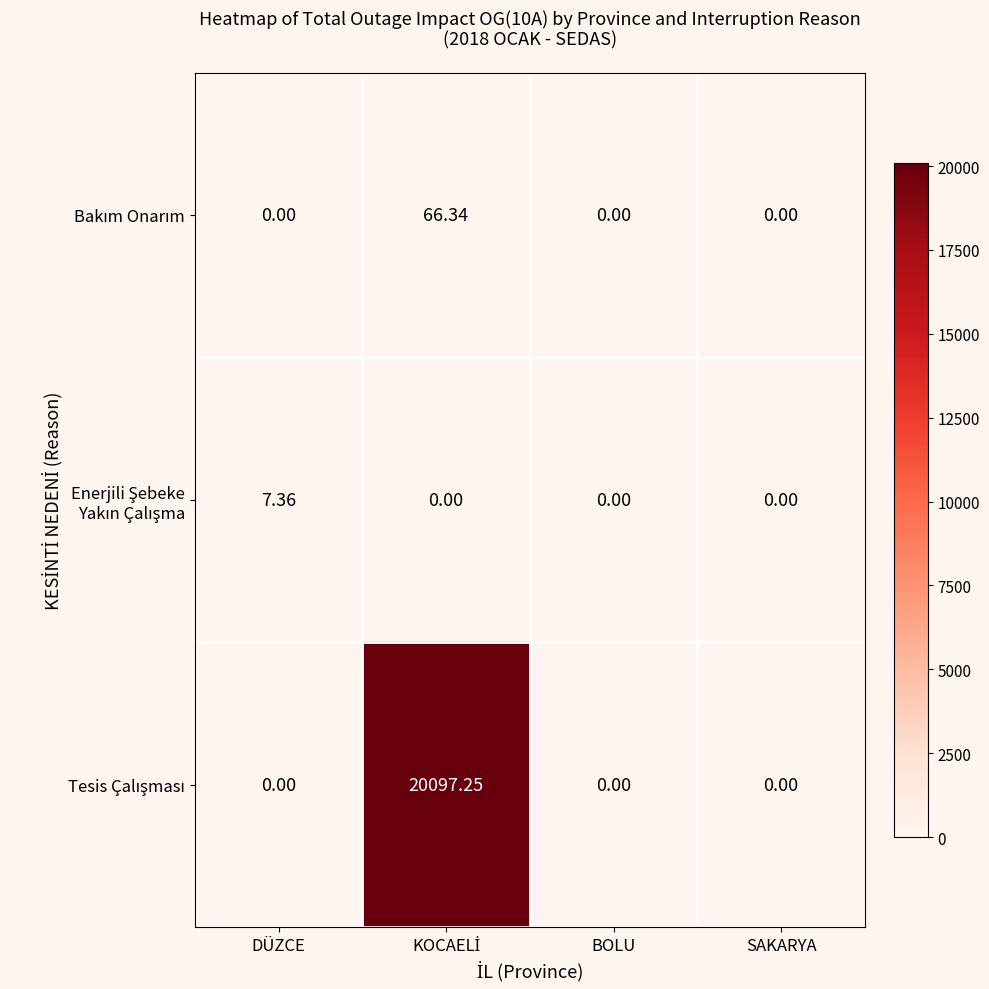

Count the number of data series in this chart.

3